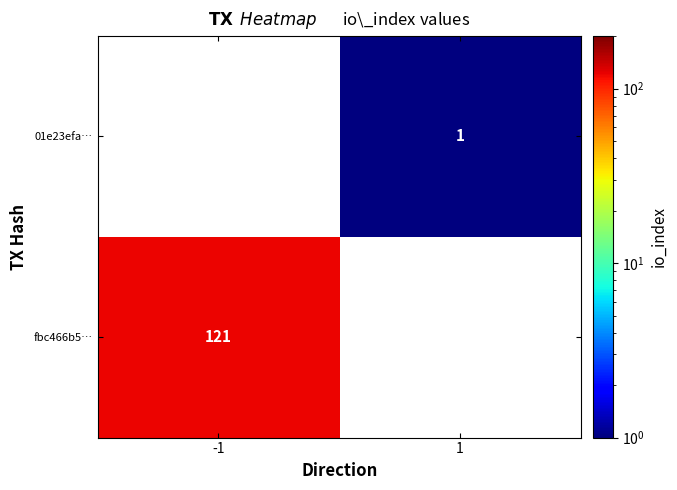

Is it true that fbc466b5… equals 121 at -1?

True